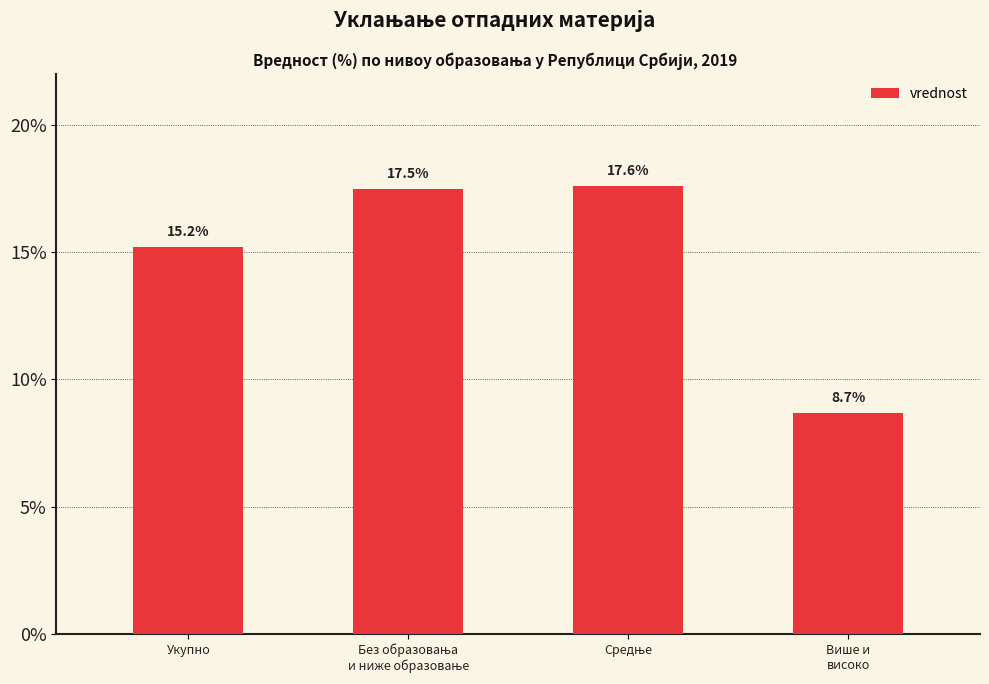

What is the smallest value displayed?

8.7